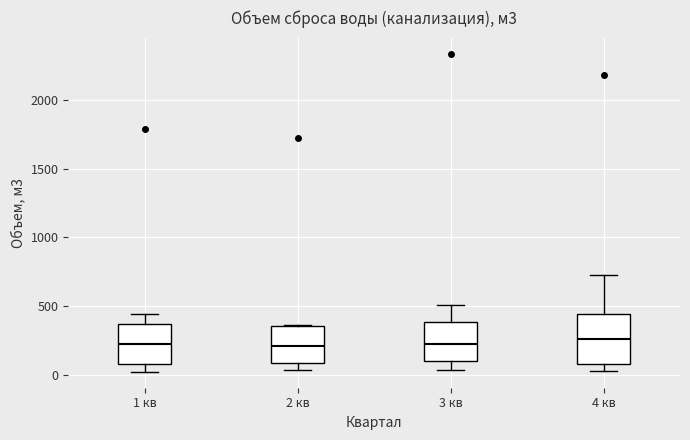

Which box is the tallest, from its lower edge to its upper edge?

4 кв